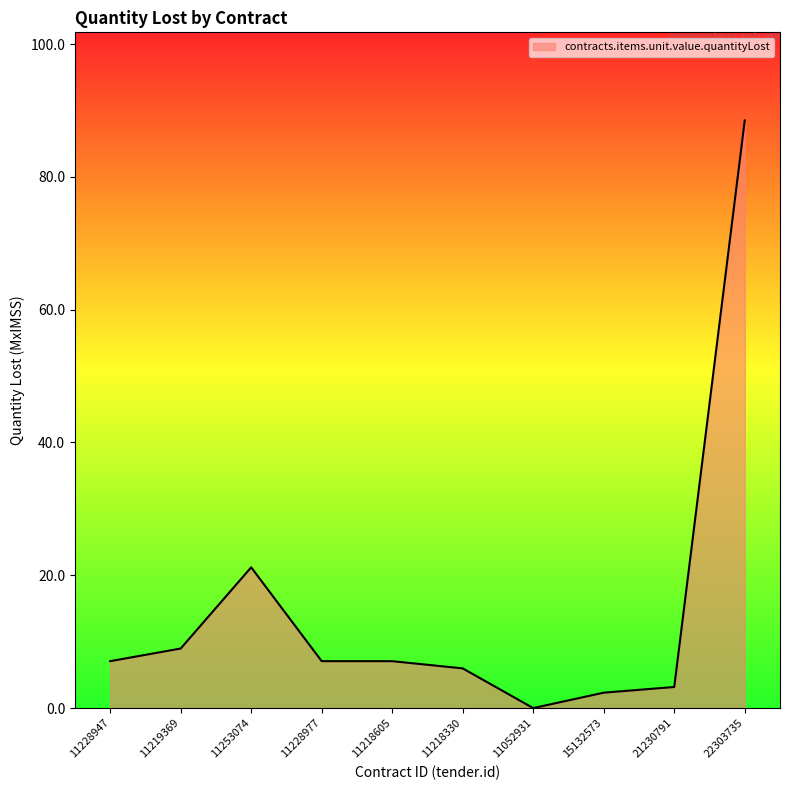

The value at 11219369 is 3.5. True or false?

False